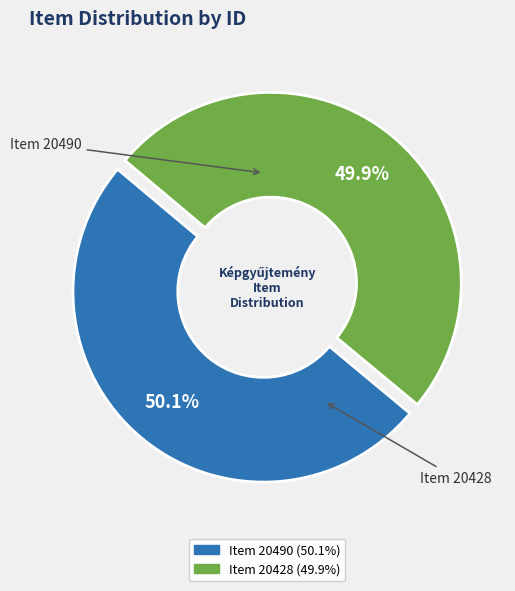

Is there any slice that represents more than half of the pie?

Yes